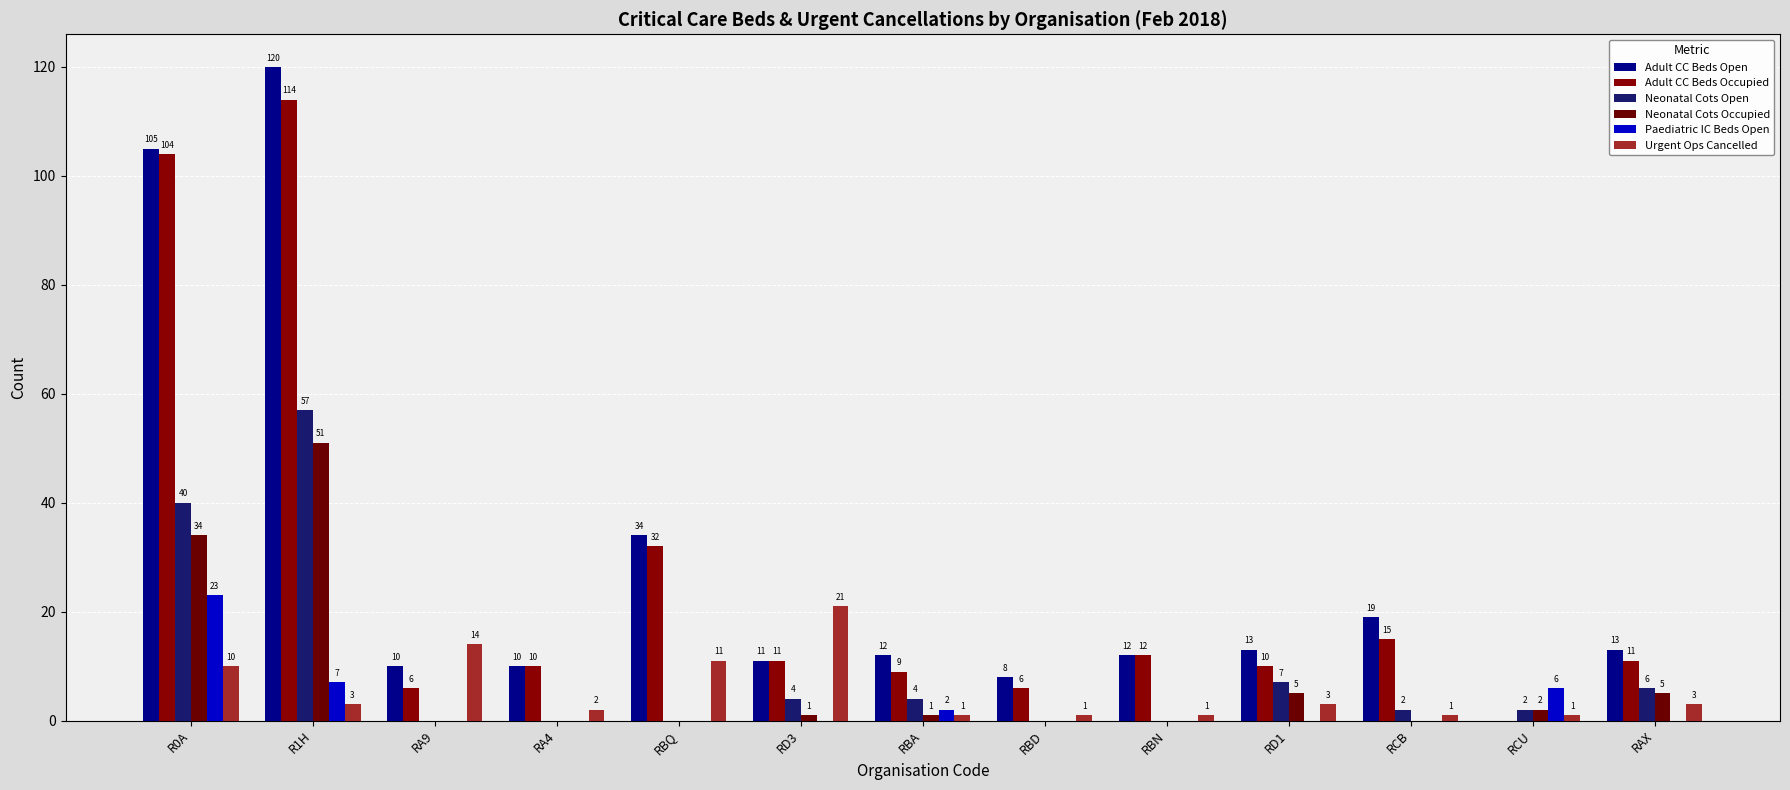

How many data points does each series have?

13